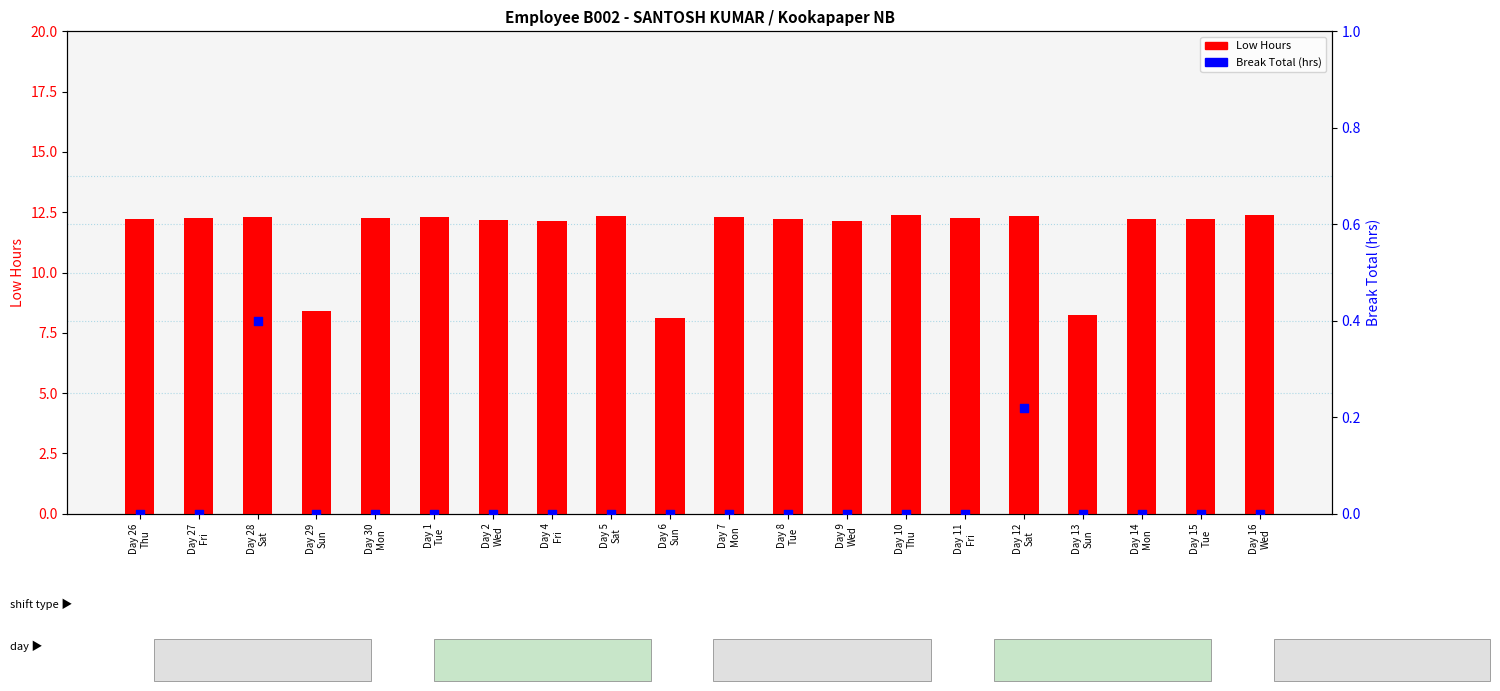

What are all the series names shown in the legend?

Low Hours, Break Total (hrs)